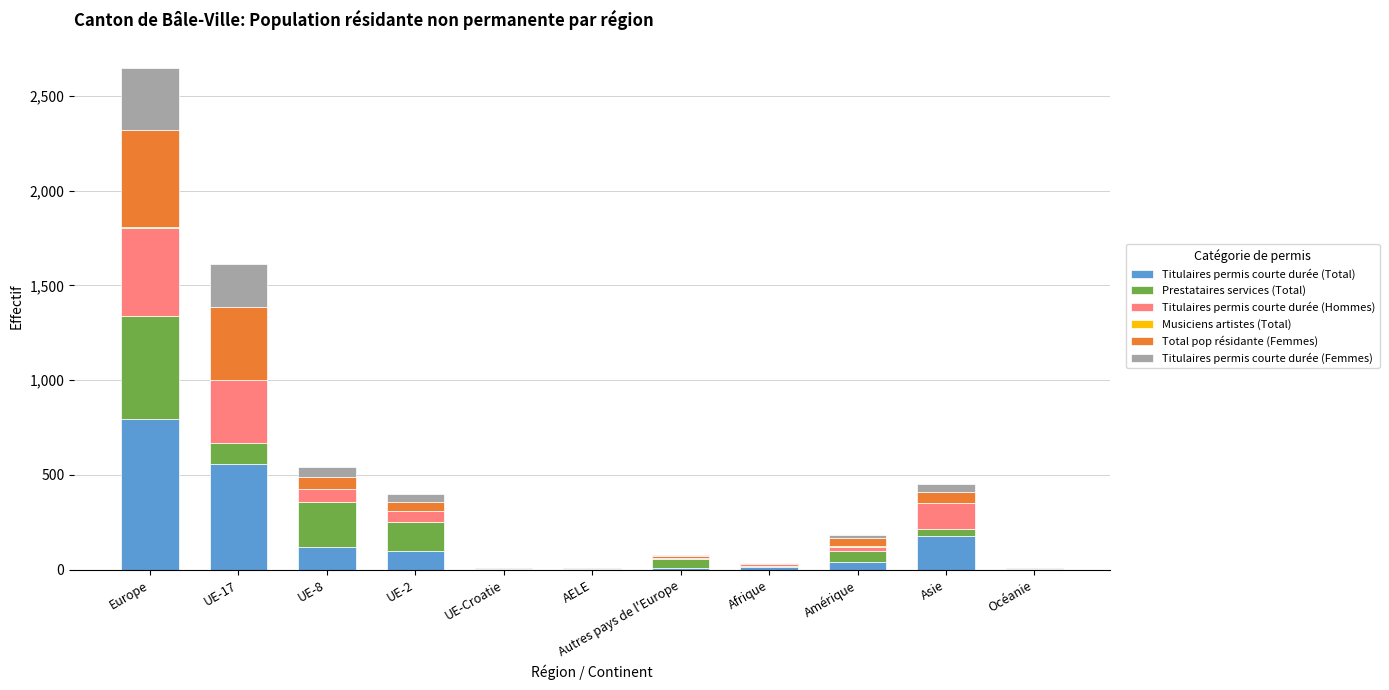

Count the number of categories in the chart.

11